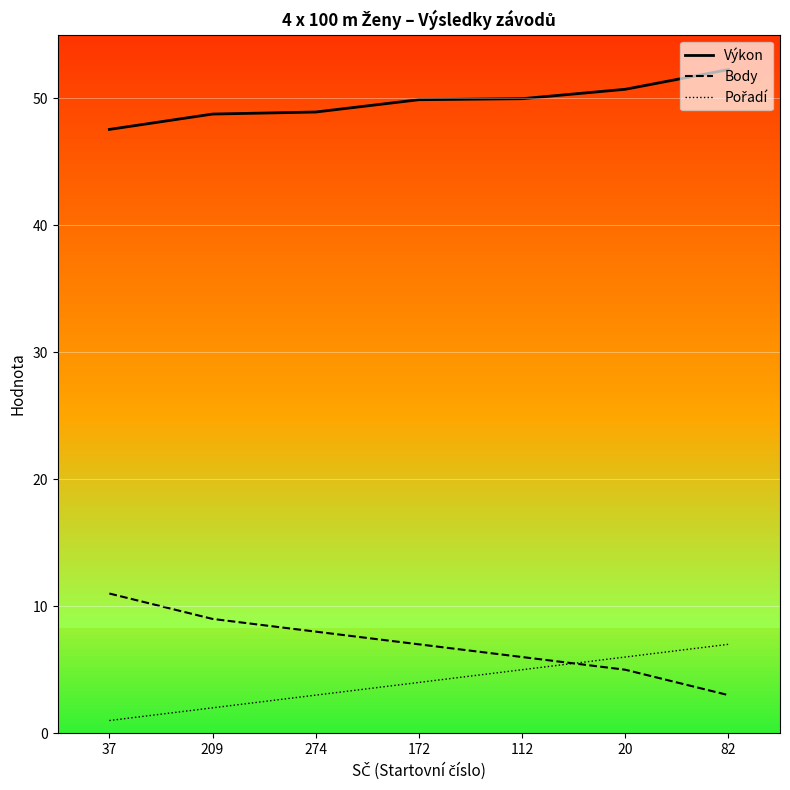

Count the number of categories in the chart.

7